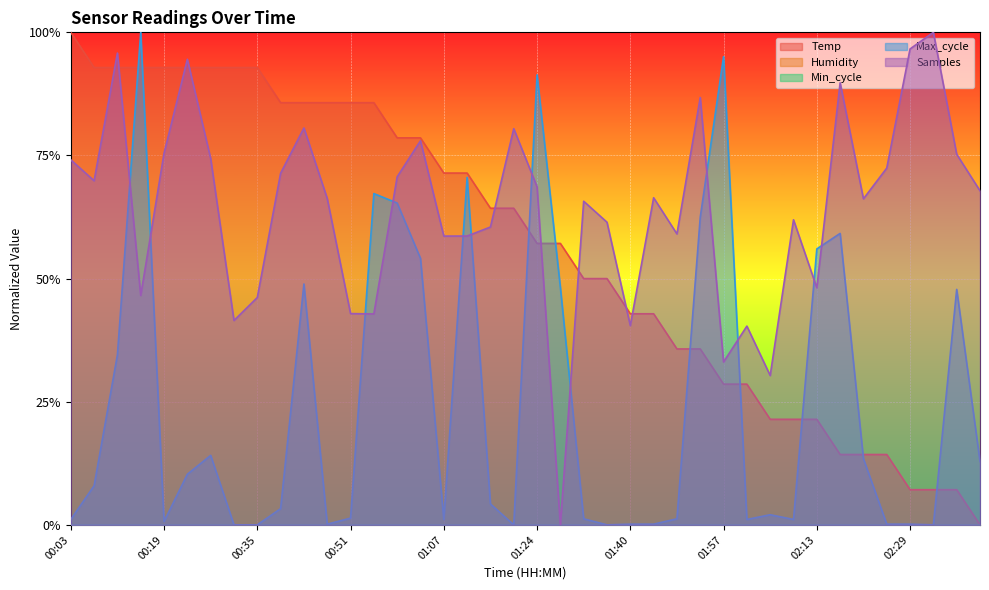

At how many categories does at least one series exceed 0?

40